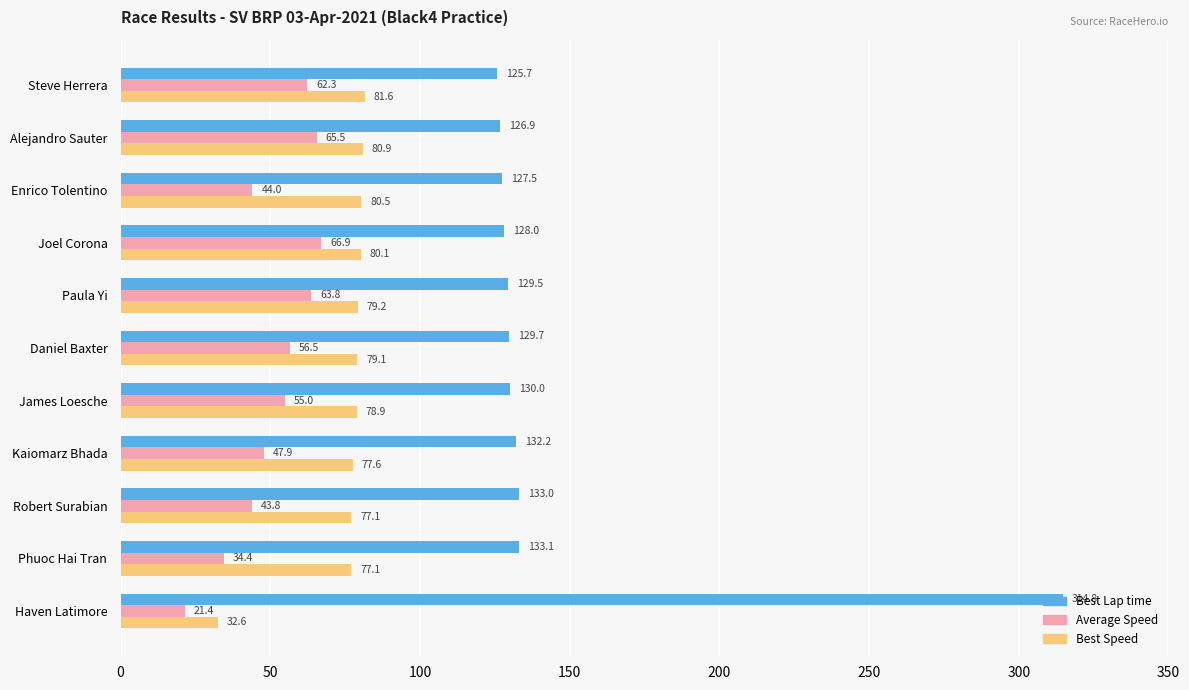

Where is Average Speed nearest to the value 44?

Enrico Tolentino